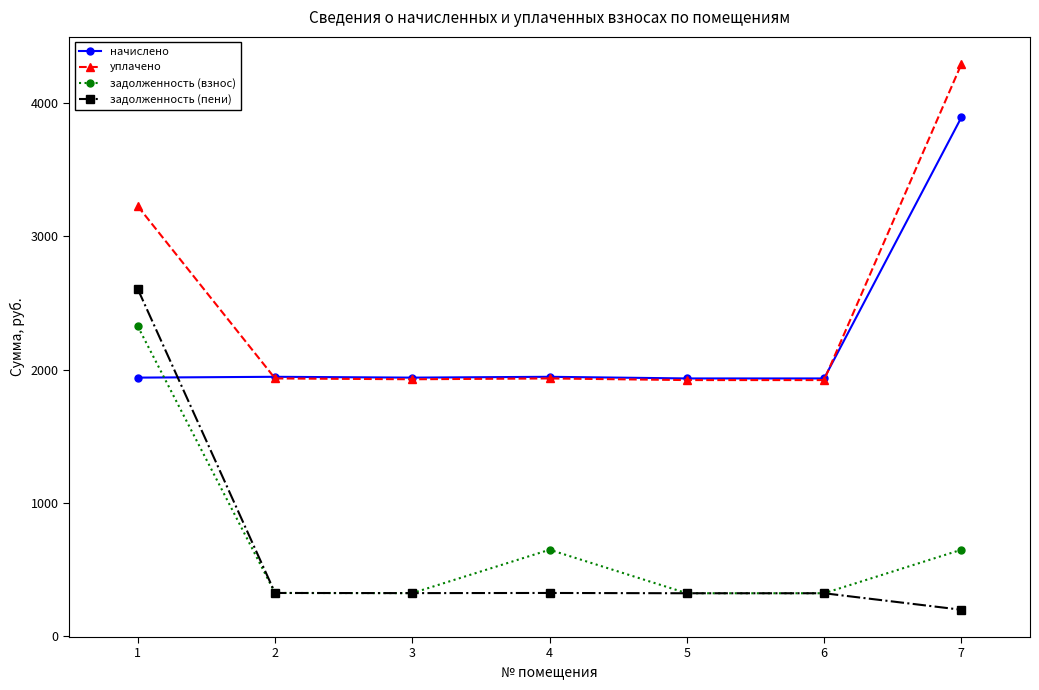

True or false: начислено has a value of 3890.6 at 7.

True